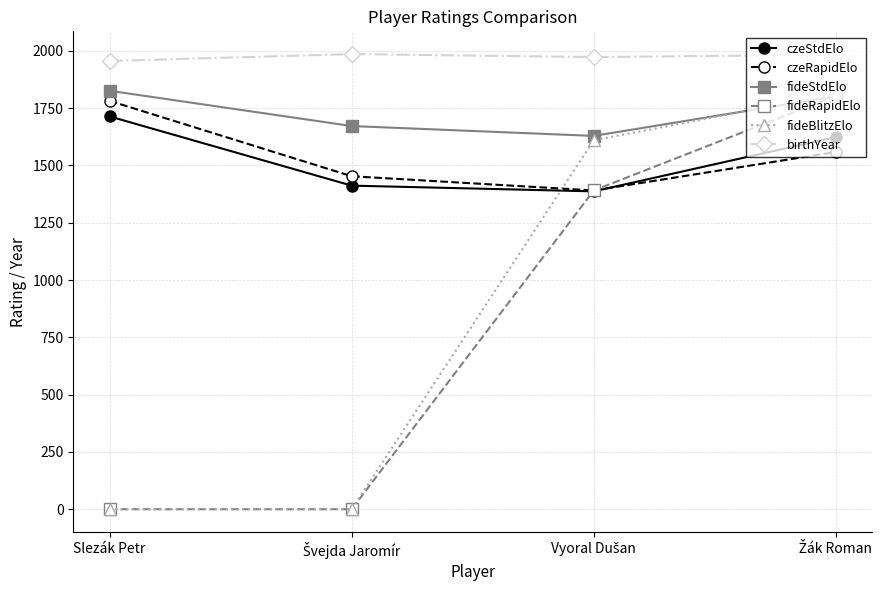

The birthYear series shows 1956 at Slezák Petr. True or false?

True